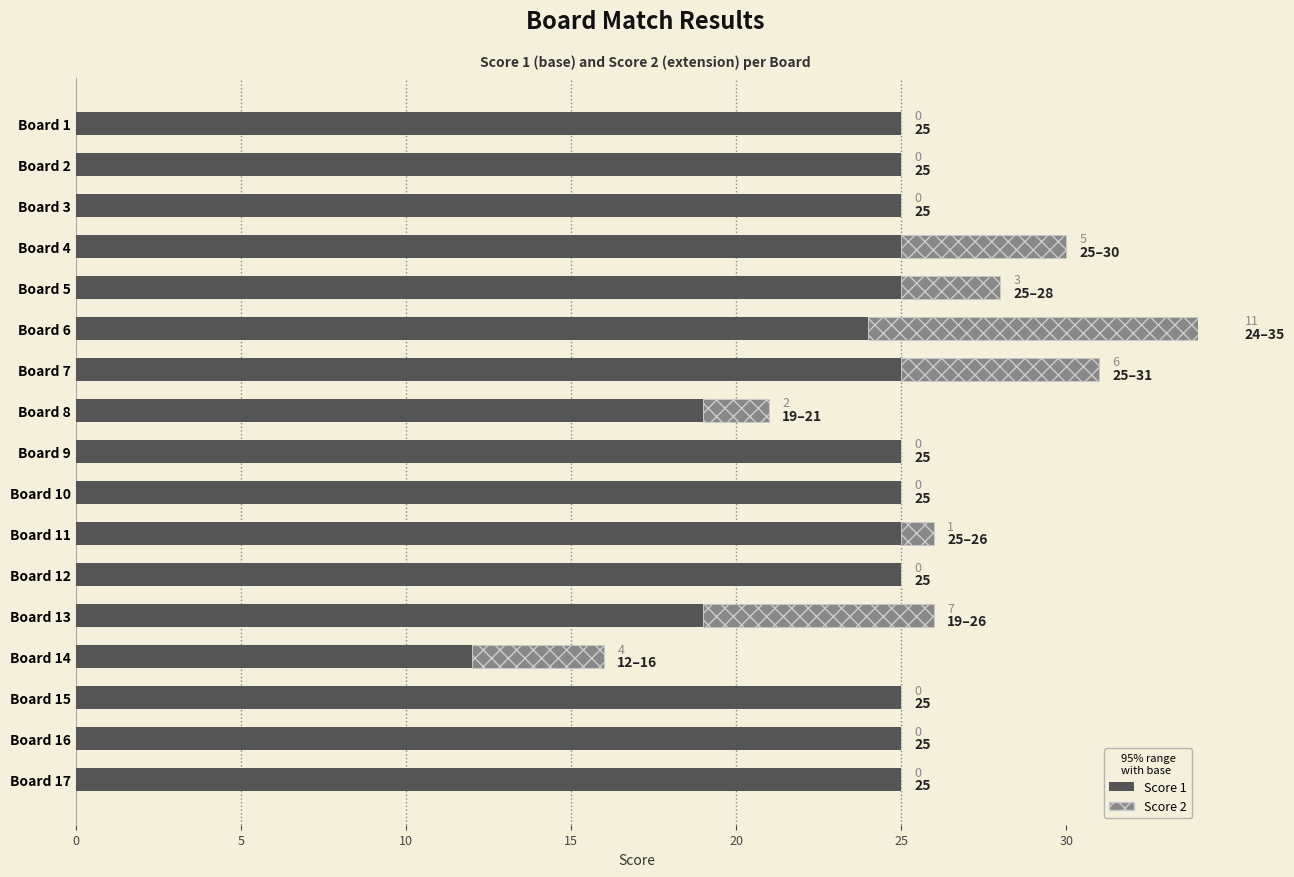

Which series has the largest range (max minus min)?

Score 1